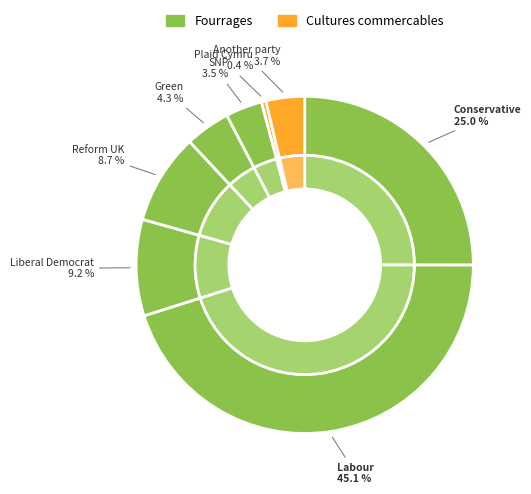

Combined, what portion of the pie is Another party and Liberal Democrat?

12.9%